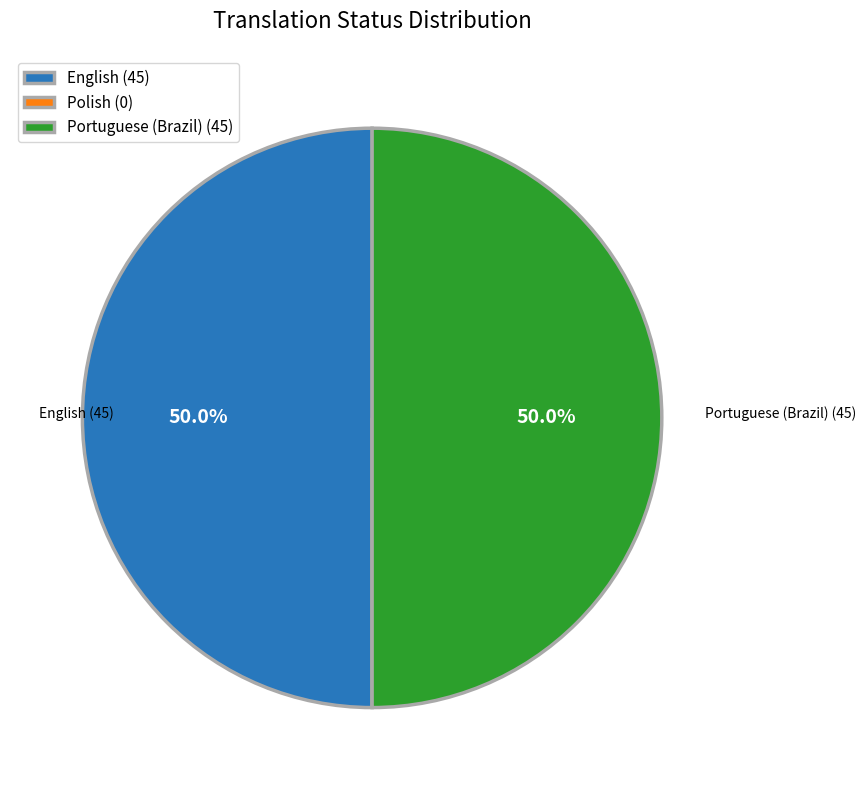

How much of the chart is everything except Portuguese (Brazil) (45)?

50.0%